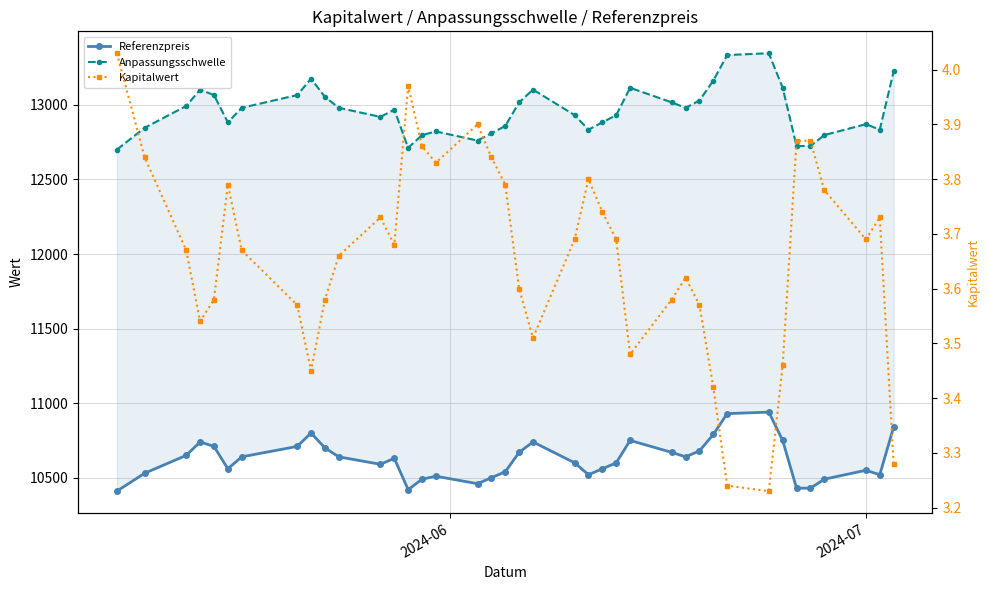

How many data points in Referenzpreis are above 10630?

19